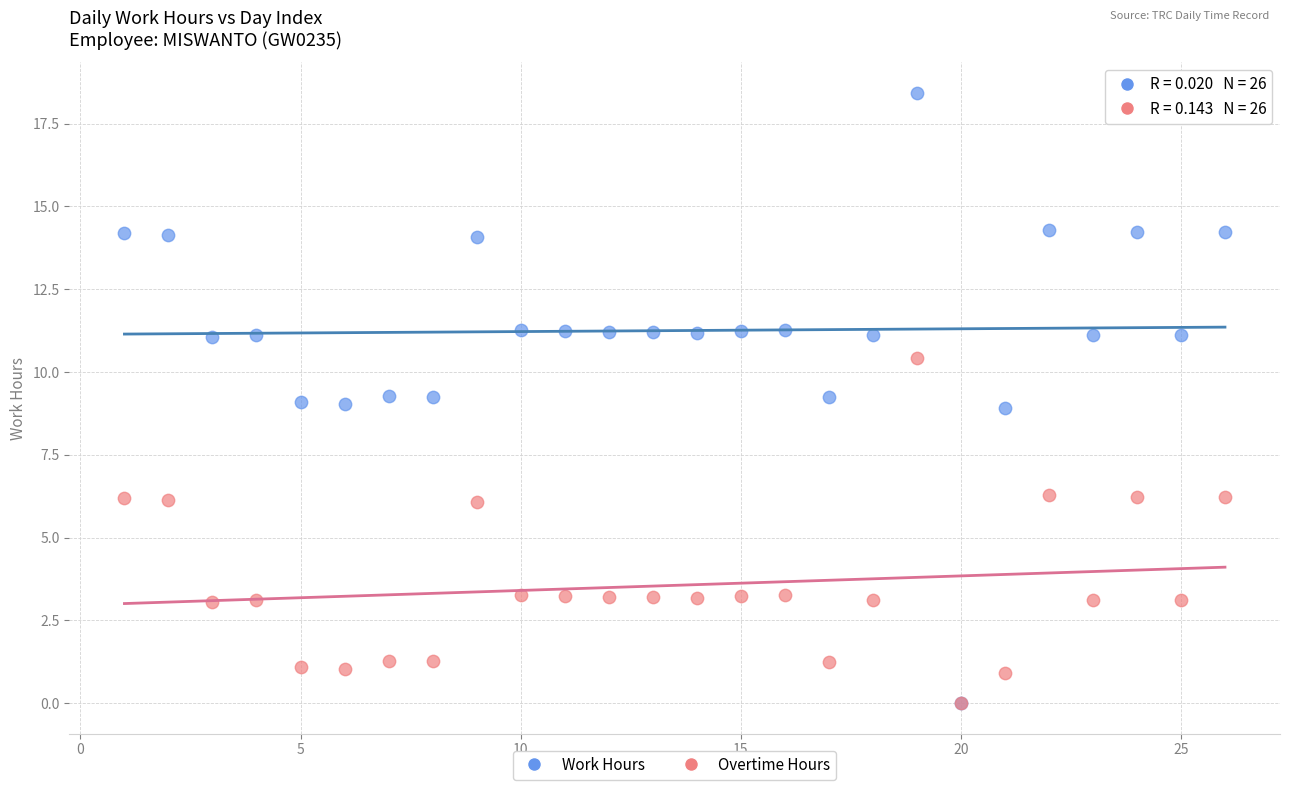

What are all the series names shown in the legend?

Work Hours, Overtime Hours